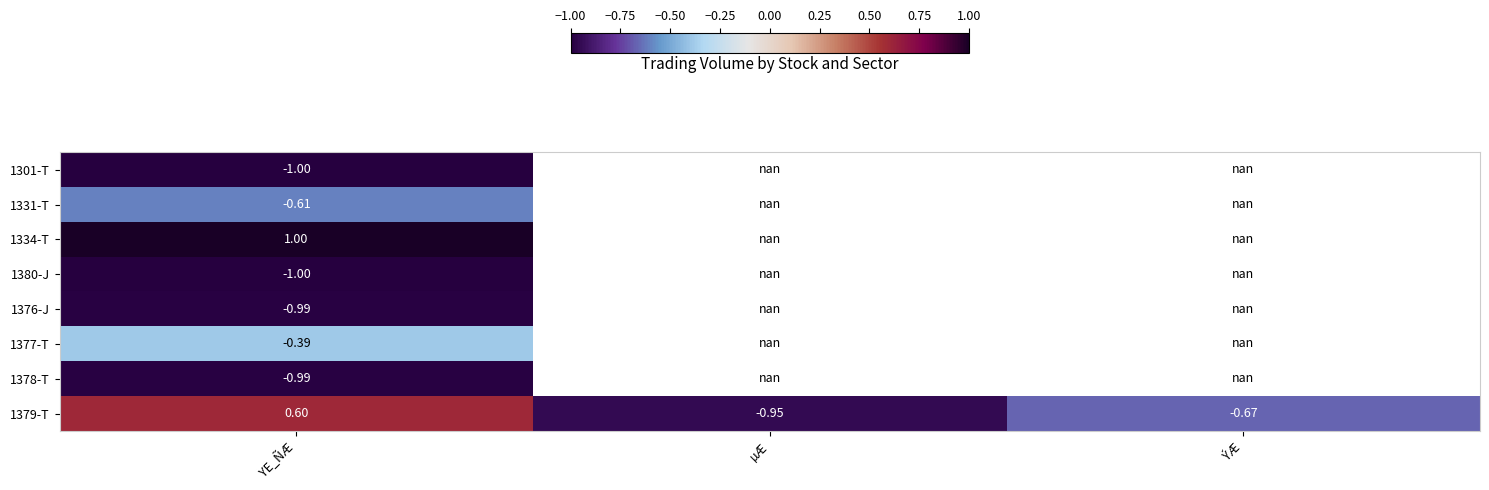

Where does the 1379-T series first go above 0?

YE_ÑÆ